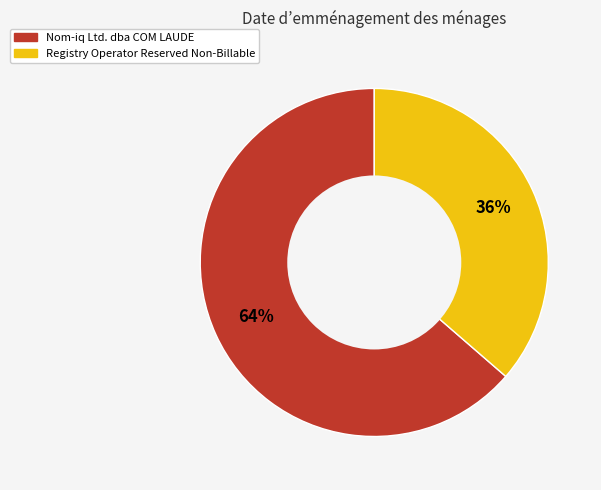

What percentage is the Registry Operator Reserved Non-Billable slice, to the nearest percent?

36%